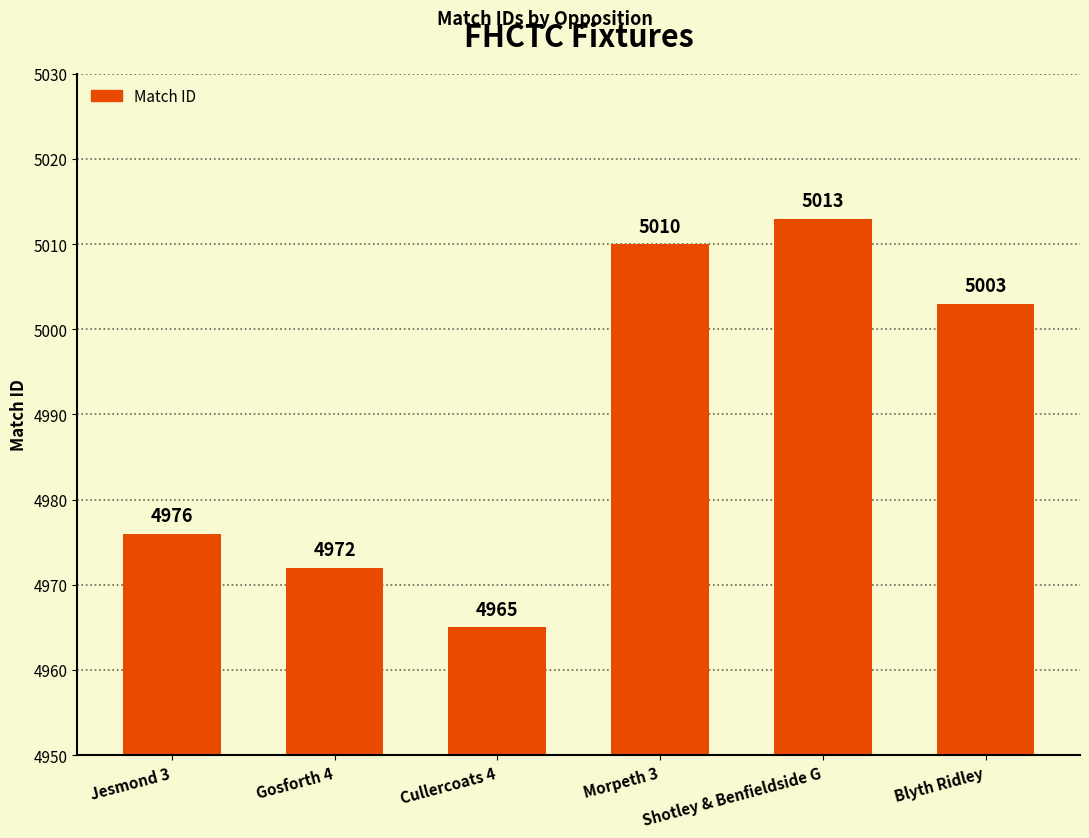

Is it true that the value at Morpeth 3 is 7974?

False